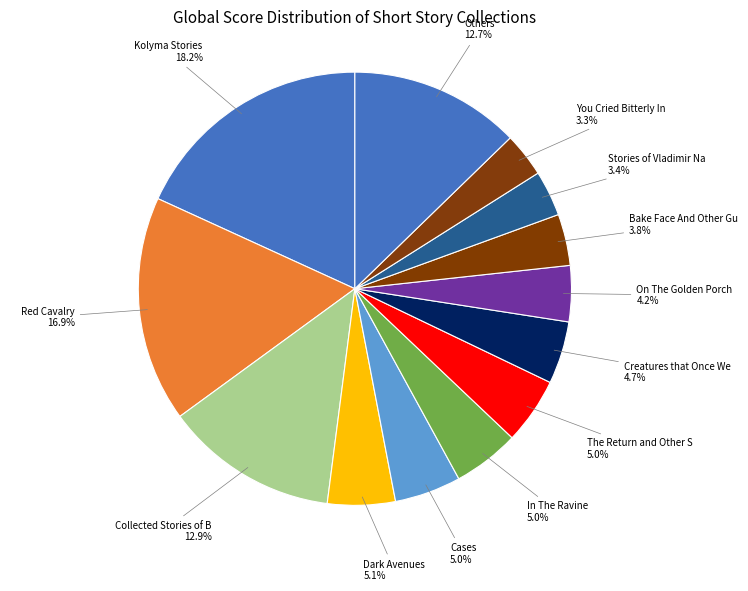

Count the number of slices in the pie.

13